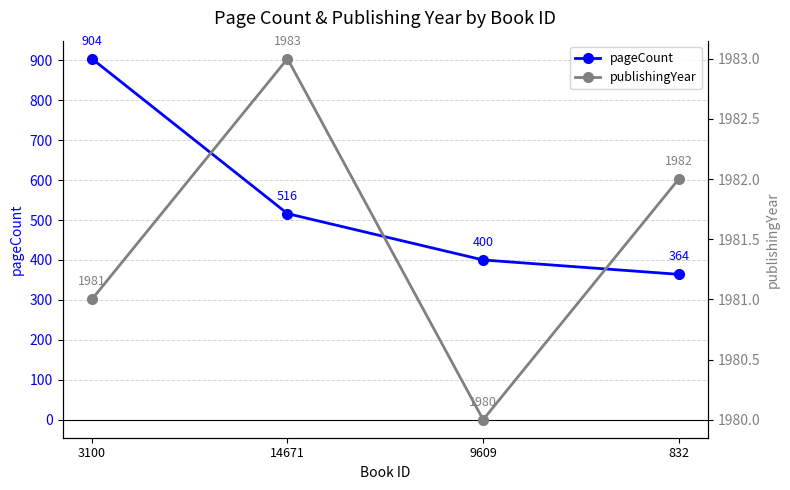

Where is pageCount nearest to the value 634?

14671